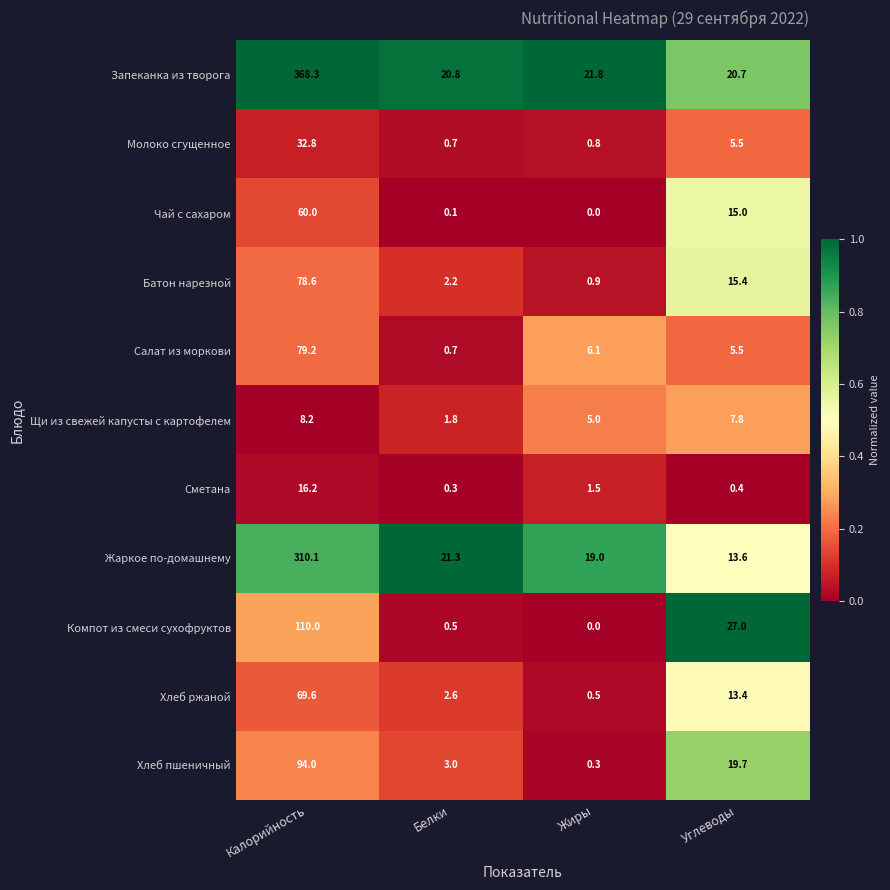

What is the difference between the maximum and minimum values in the Хлеб пшеничный series?

93.7